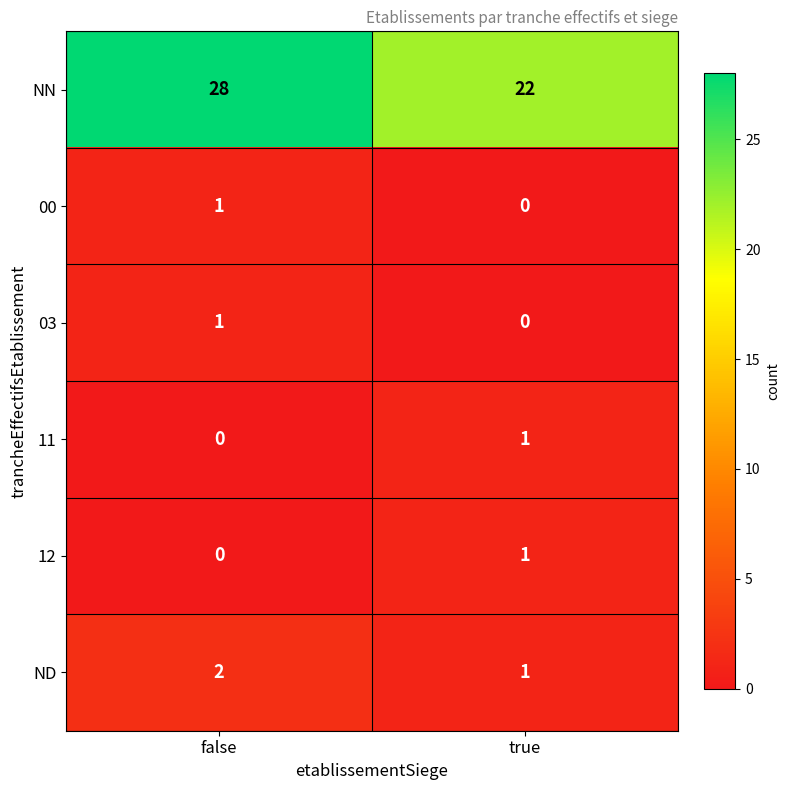

Between false and true, which series saw the biggest shift?

NN